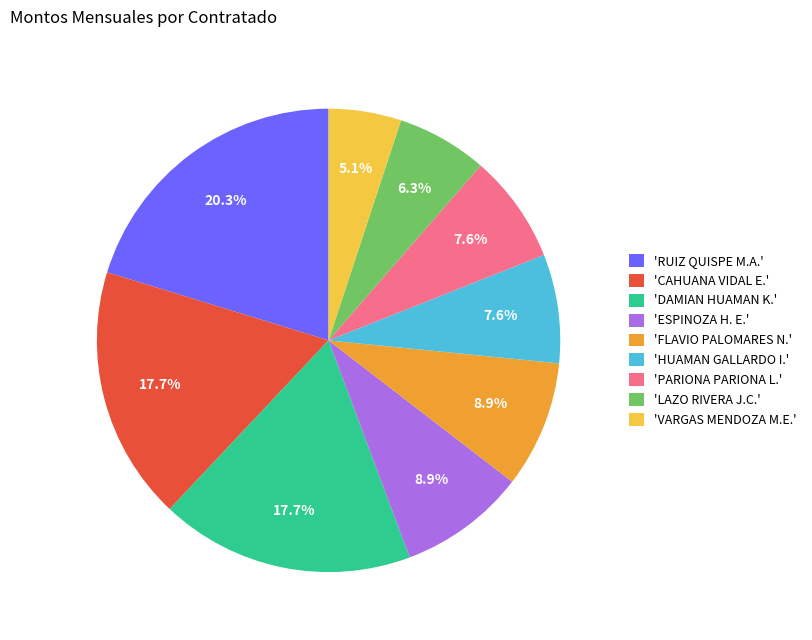

Combined, do 'VARGAS MENDOZA M.E.' and 'ESPINOZA H. E.' account for over 50%?

No